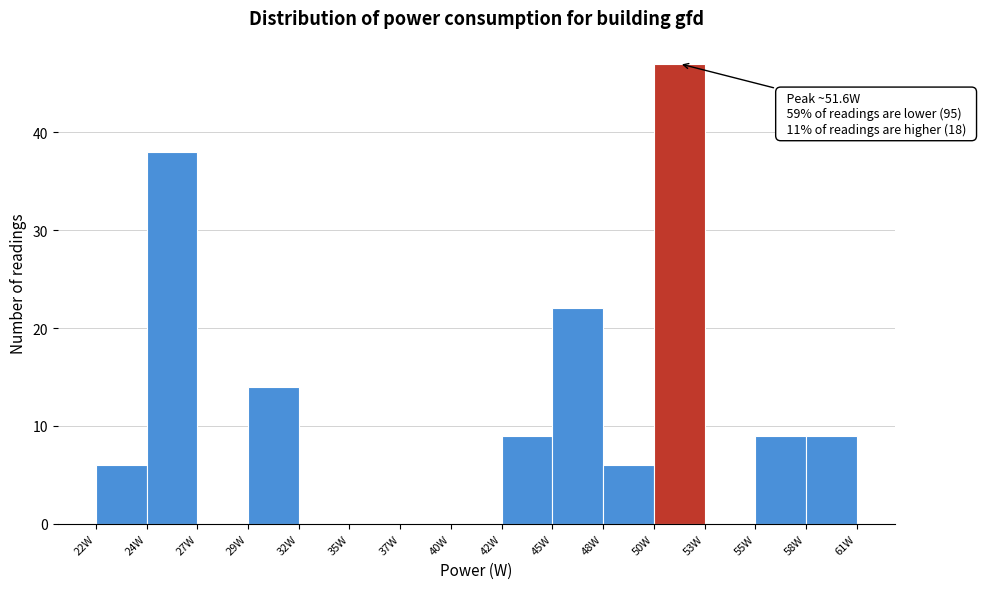

Which range on the x-axis has the tallest bar?

50.0 to 53.0